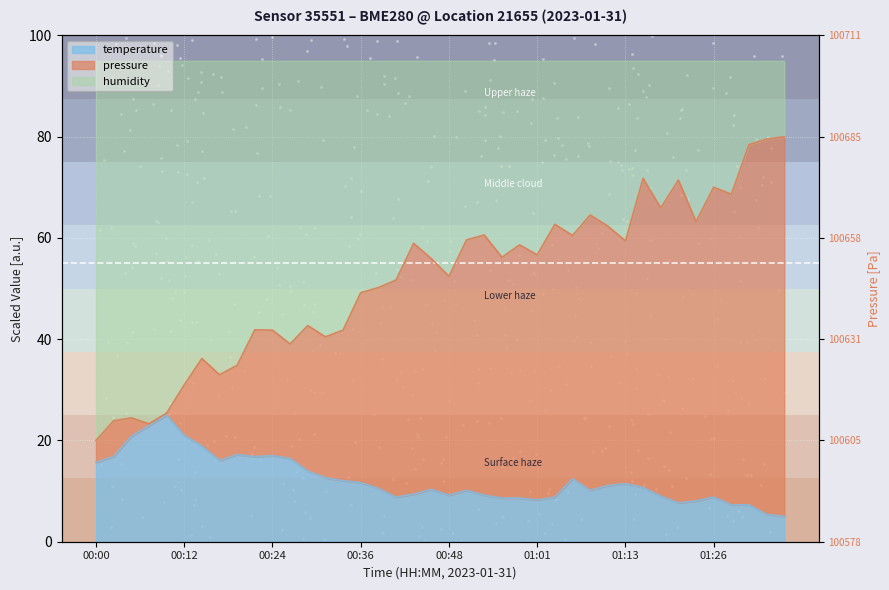

Which series has the largest total across all categories?

pressure